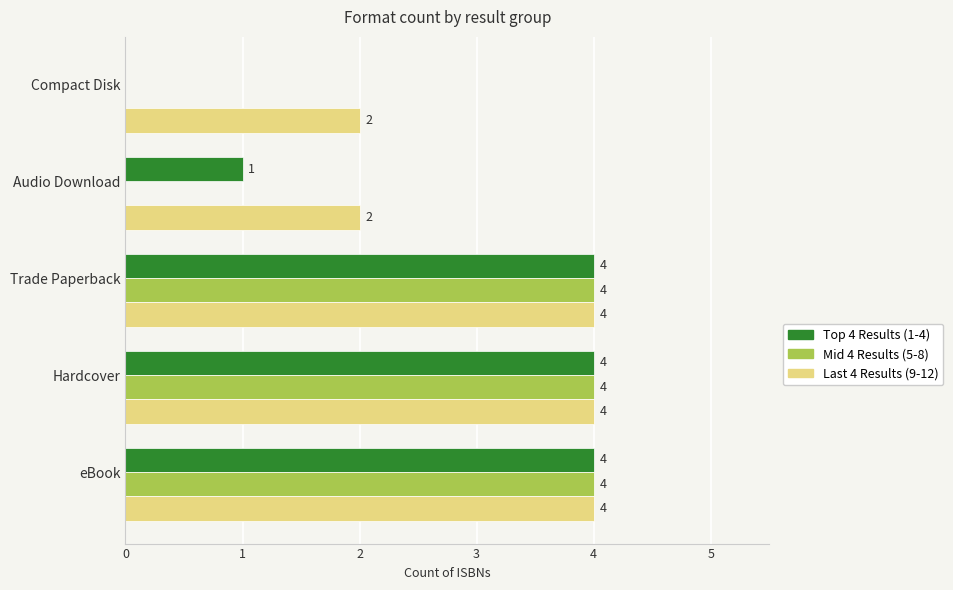

What is the total value across all series at Audio Download?

3